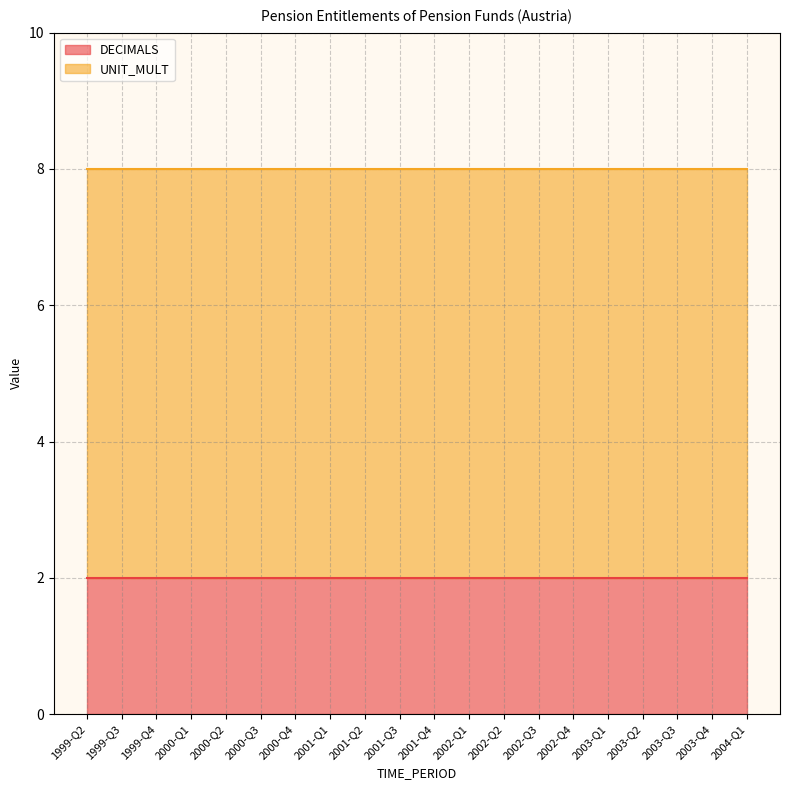

What is the average value of the UNIT_MULT series?

6